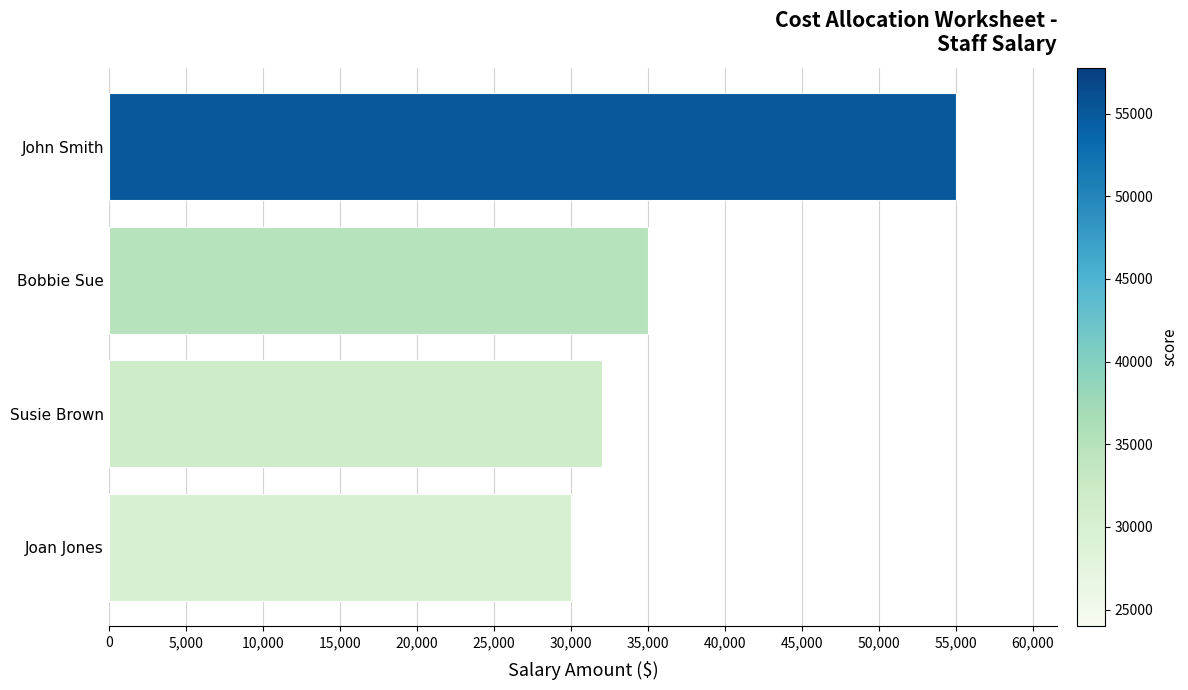

Between John Smith and Susie Brown, which is larger?

John Smith